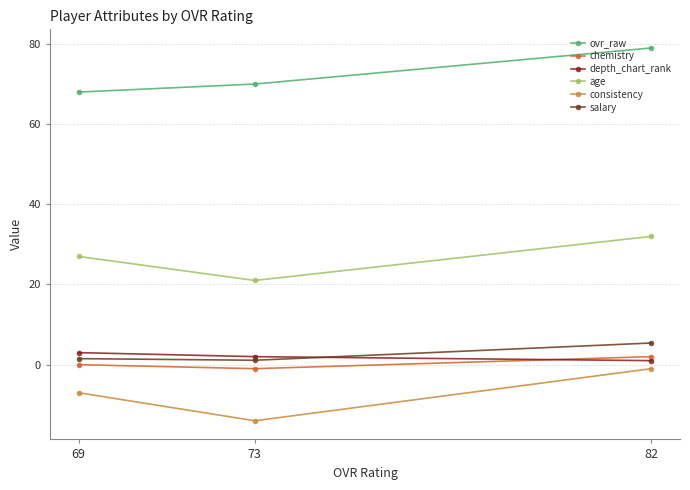

List the labels in order of age value, largest first.

82, 69, 73